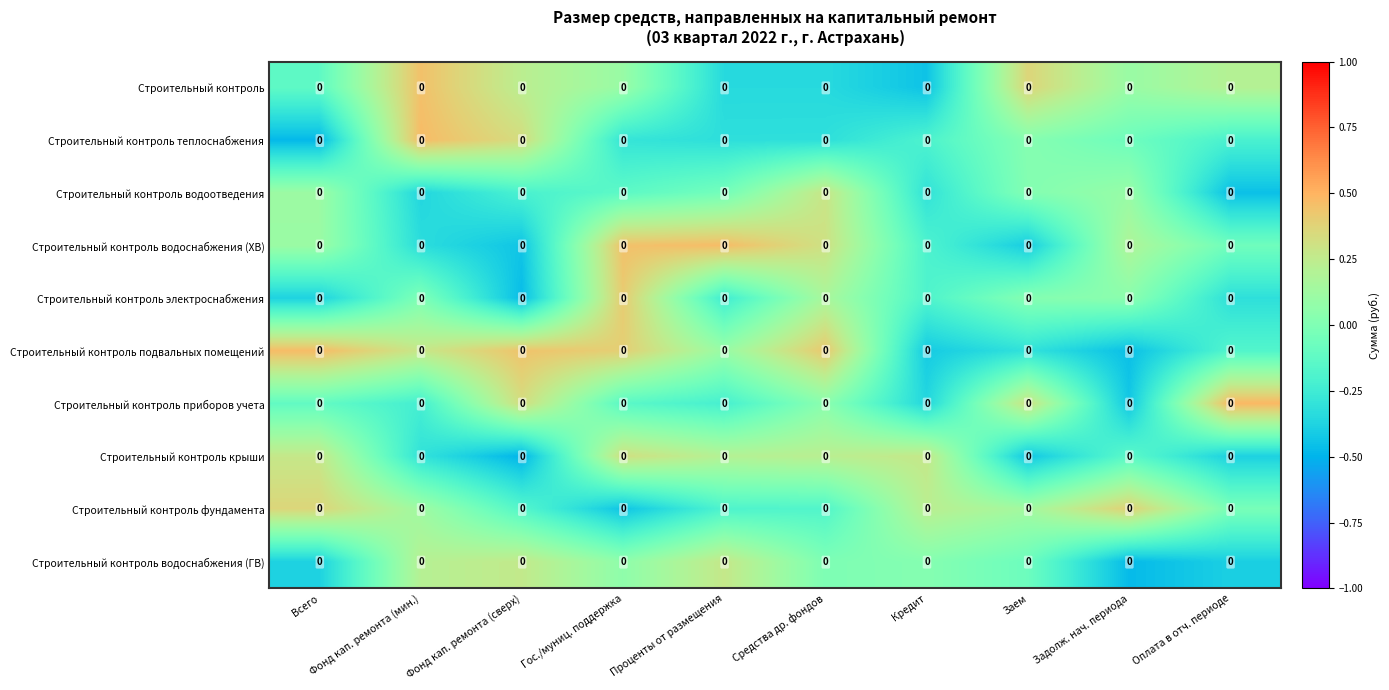

Between Фонд кап. ремонта (сверх) and Задолж. нач. периода, which series saw the biggest shift?

Строительный контроль подвальных помещений